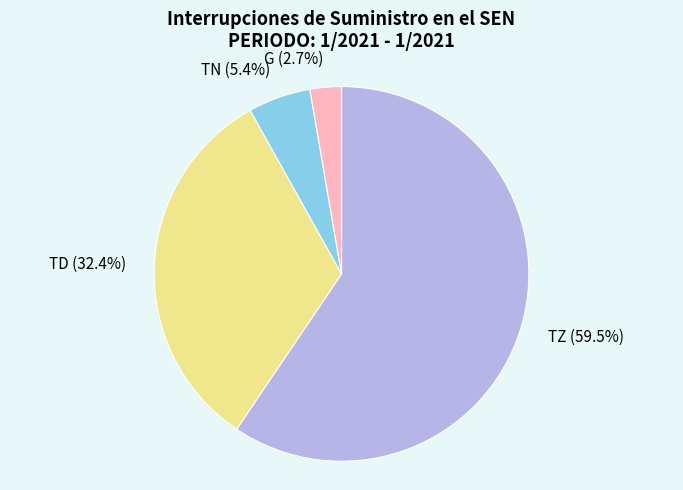

Which category has the biggest portion of the pie?

TZ